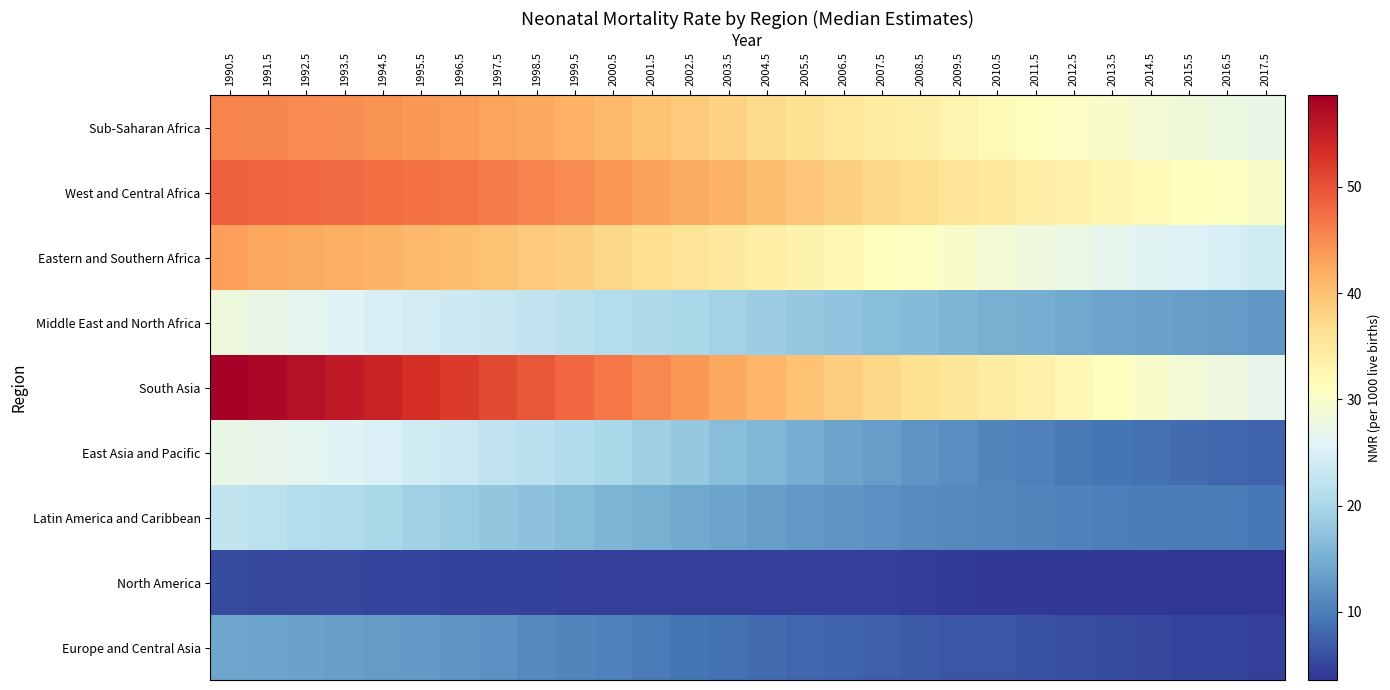

What is the spread (max minus min) of values at 2001.5?

40.6